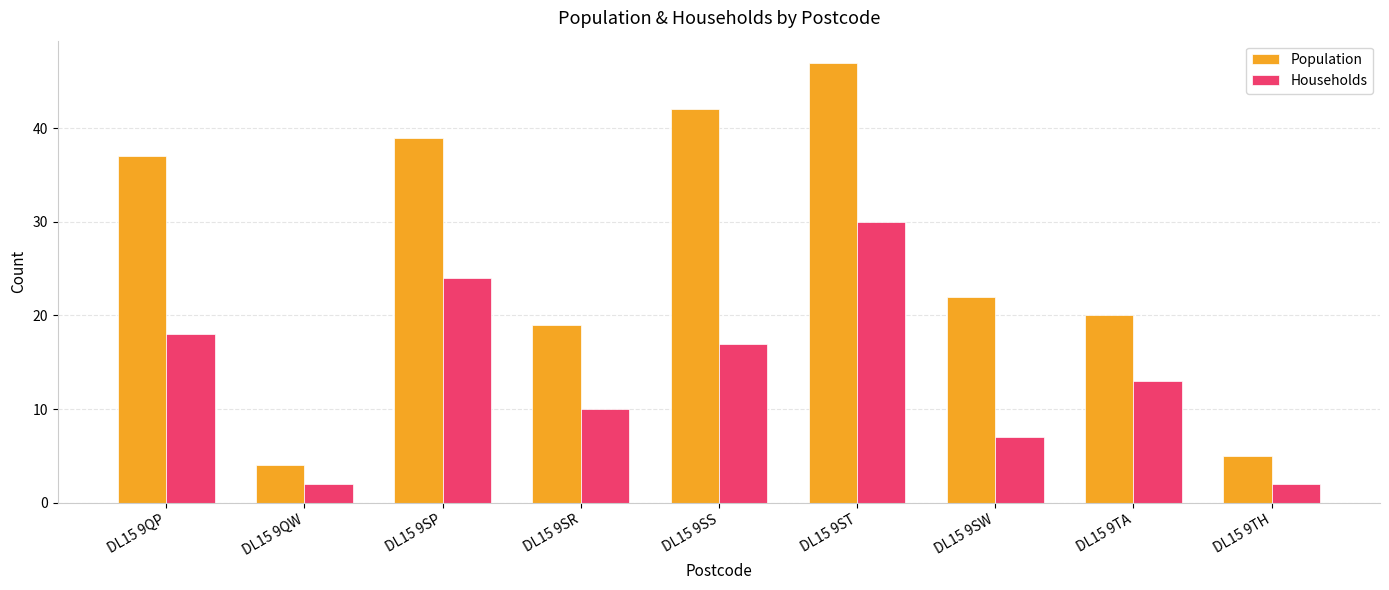

What value does the Population series have at DL15 9SW?

22